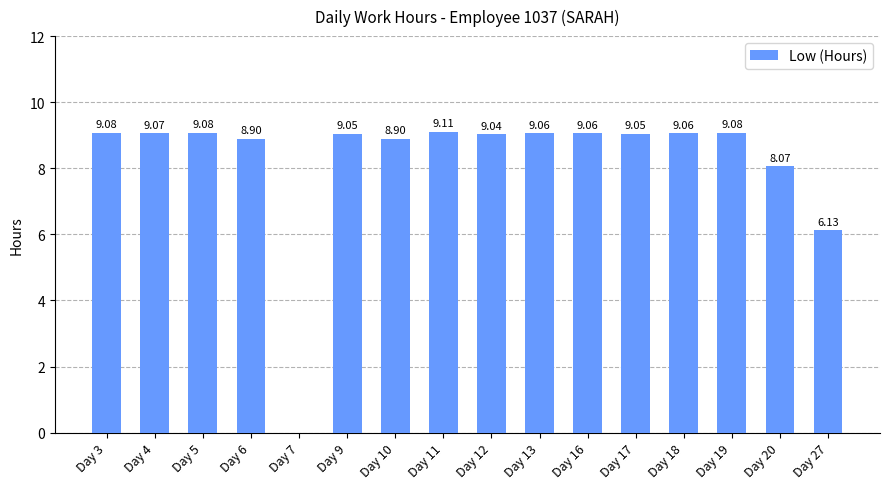

How many data points are above 9?

11